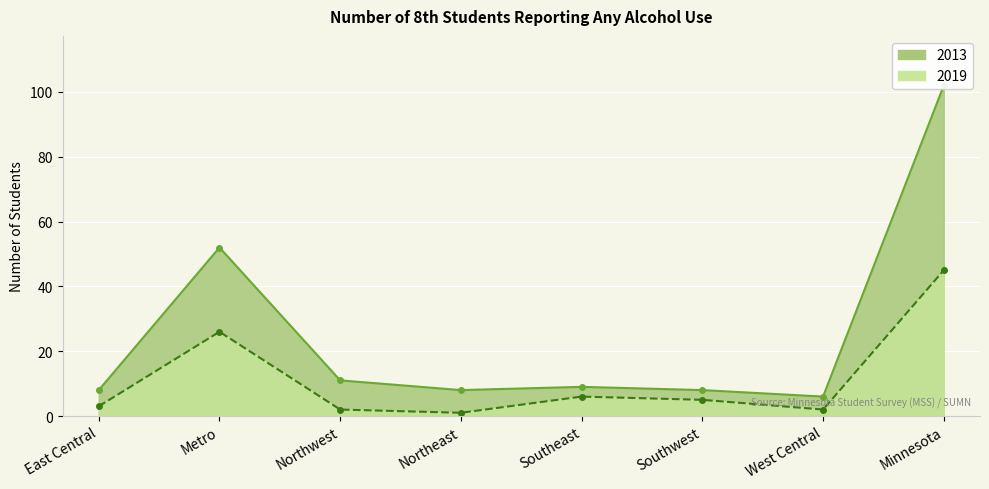

What is the maximum value shown in the chart?

102